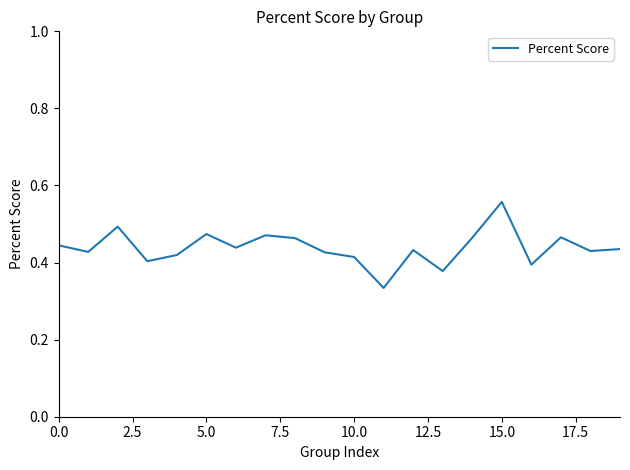

How many lines are shown in the chart?

1